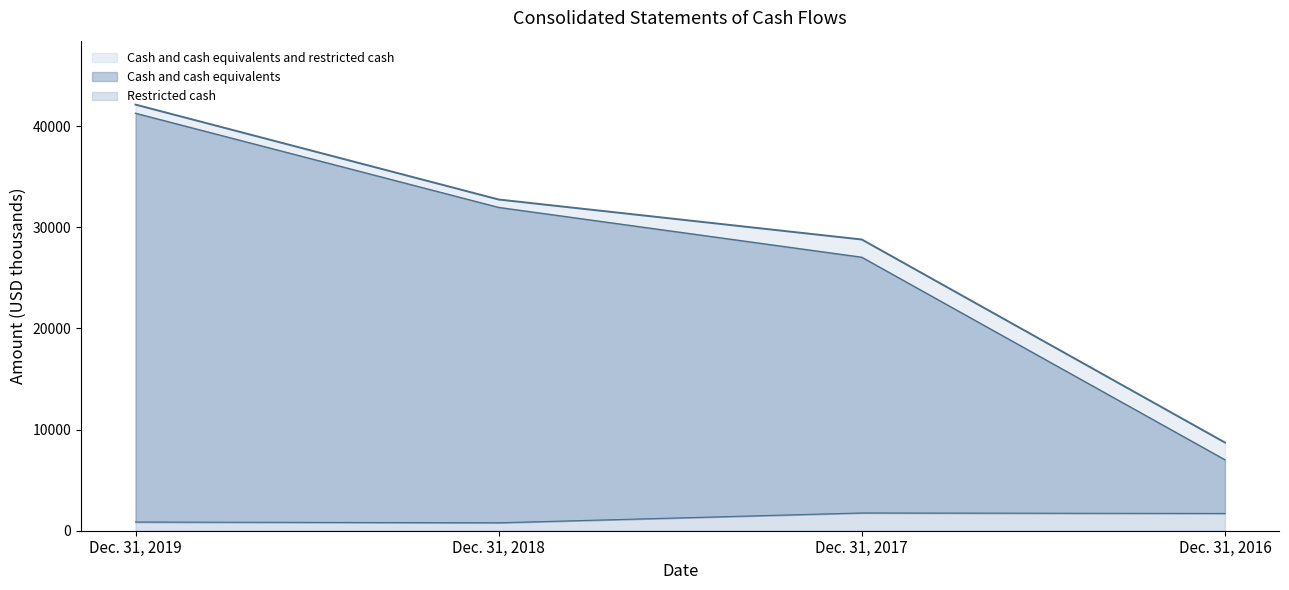

Is it true that Restricted cash equals 2680 at Dec. 31, 2016?

False